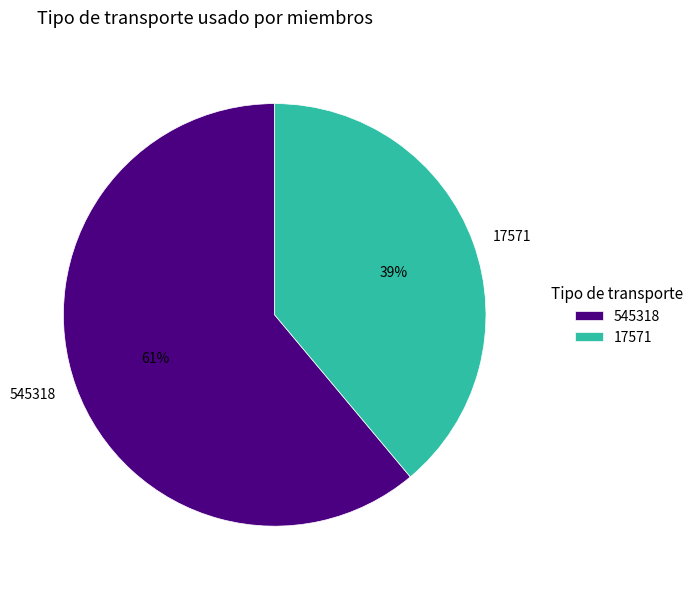

Do 17571 and 545318 together represent more than half of the pie?

Yes